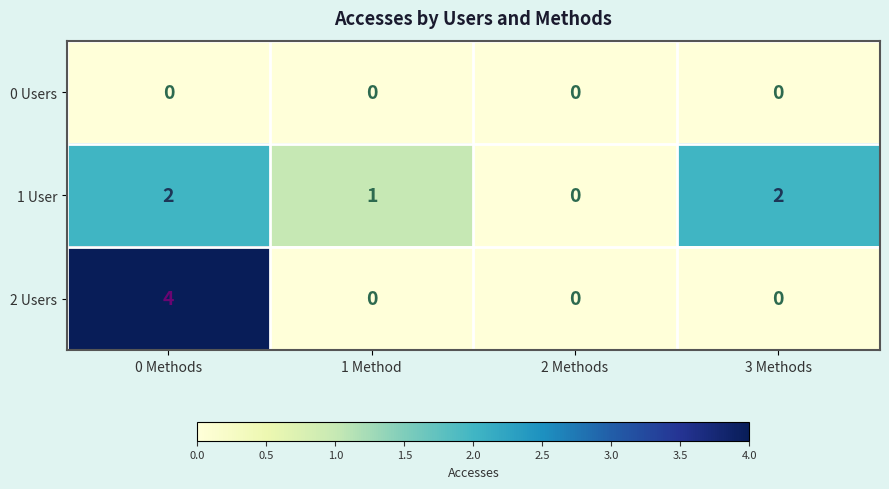

Reading left to right, list all the values displayed in this chart.

0 Users: 0 Methods=0	1 Method=0	2 Methods=0	3 Methods=0
1 User: 0 Methods=2	1 Method=1	2 Methods=0	3 Methods=2
2 Users: 0 Methods=4	1 Method=0	2 Methods=0	3 Methods=0